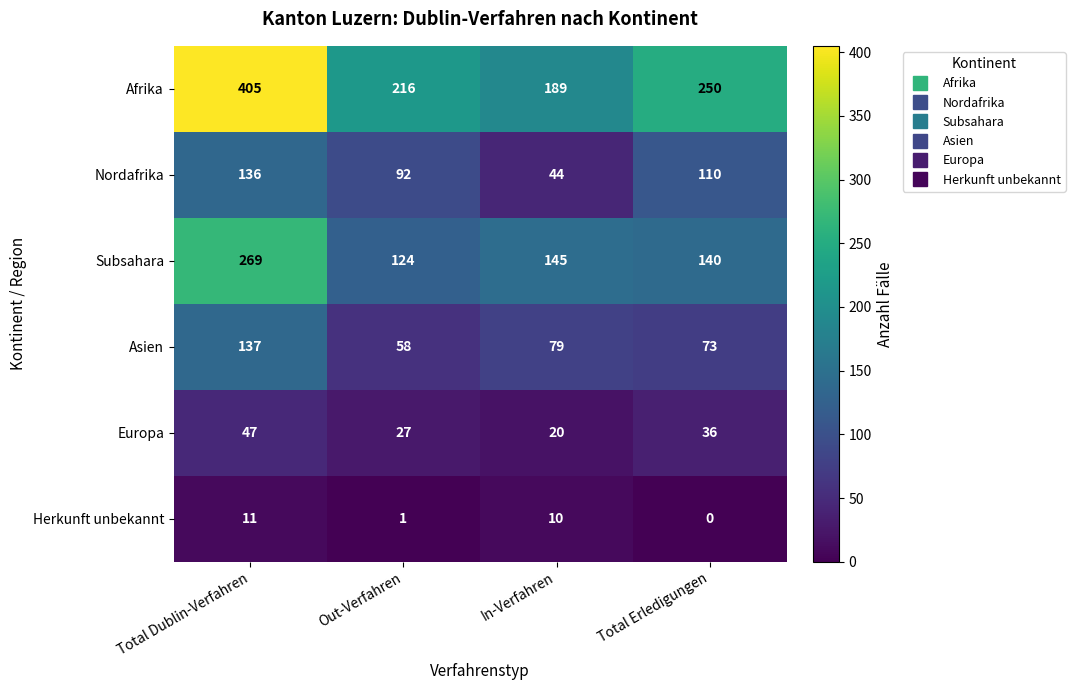

Which series has the largest total across all categories?

Afrika